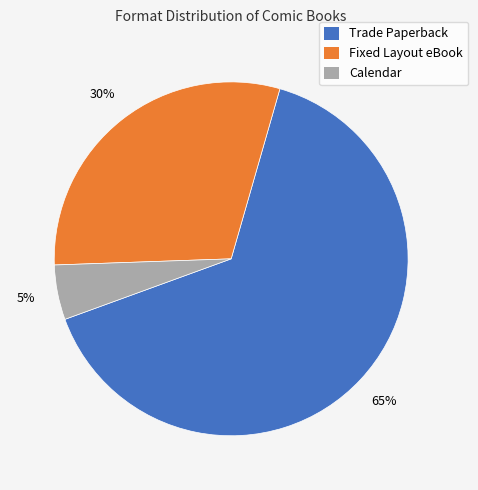

True or false: Fixed Layout eBook accounts for 18% of the total.

False